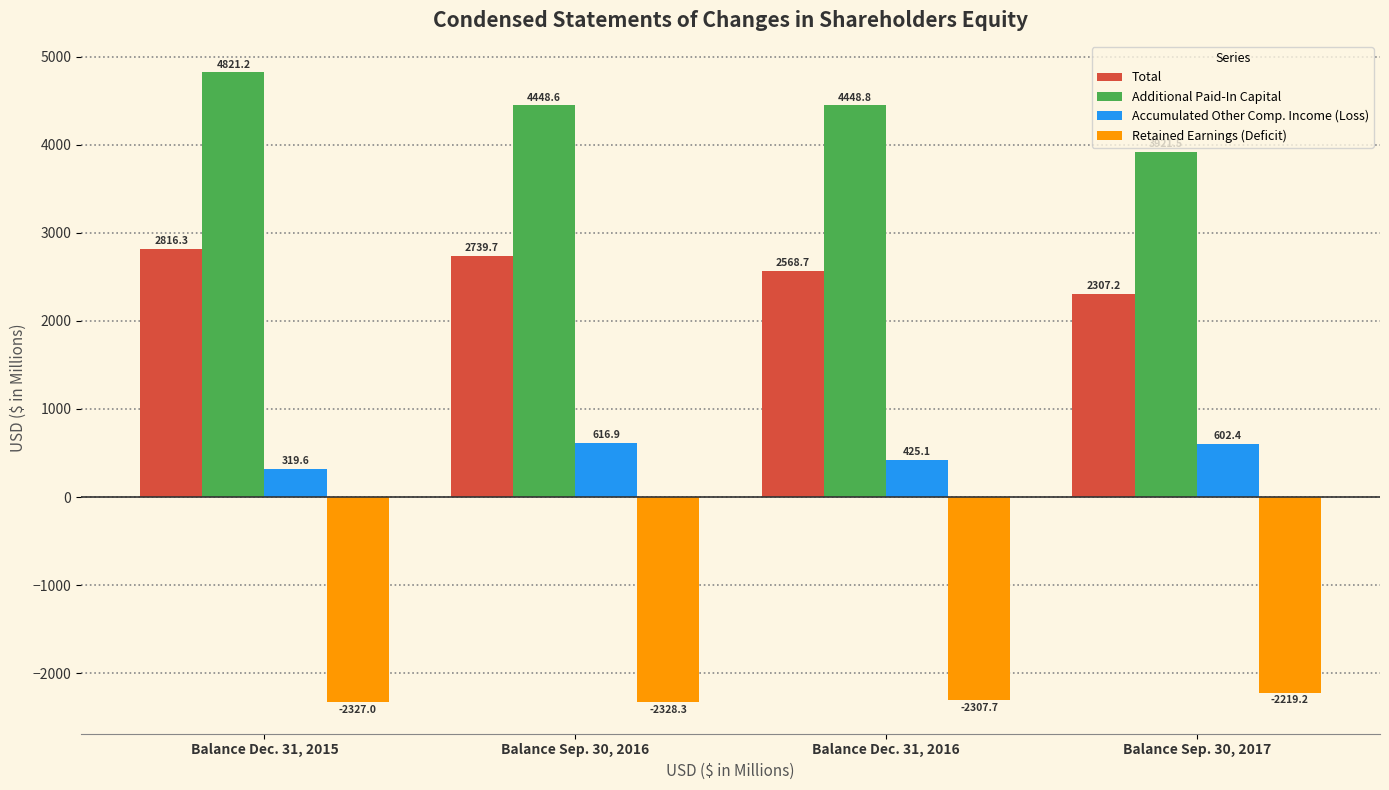

What is the lowest value of the Total series?

2307.2